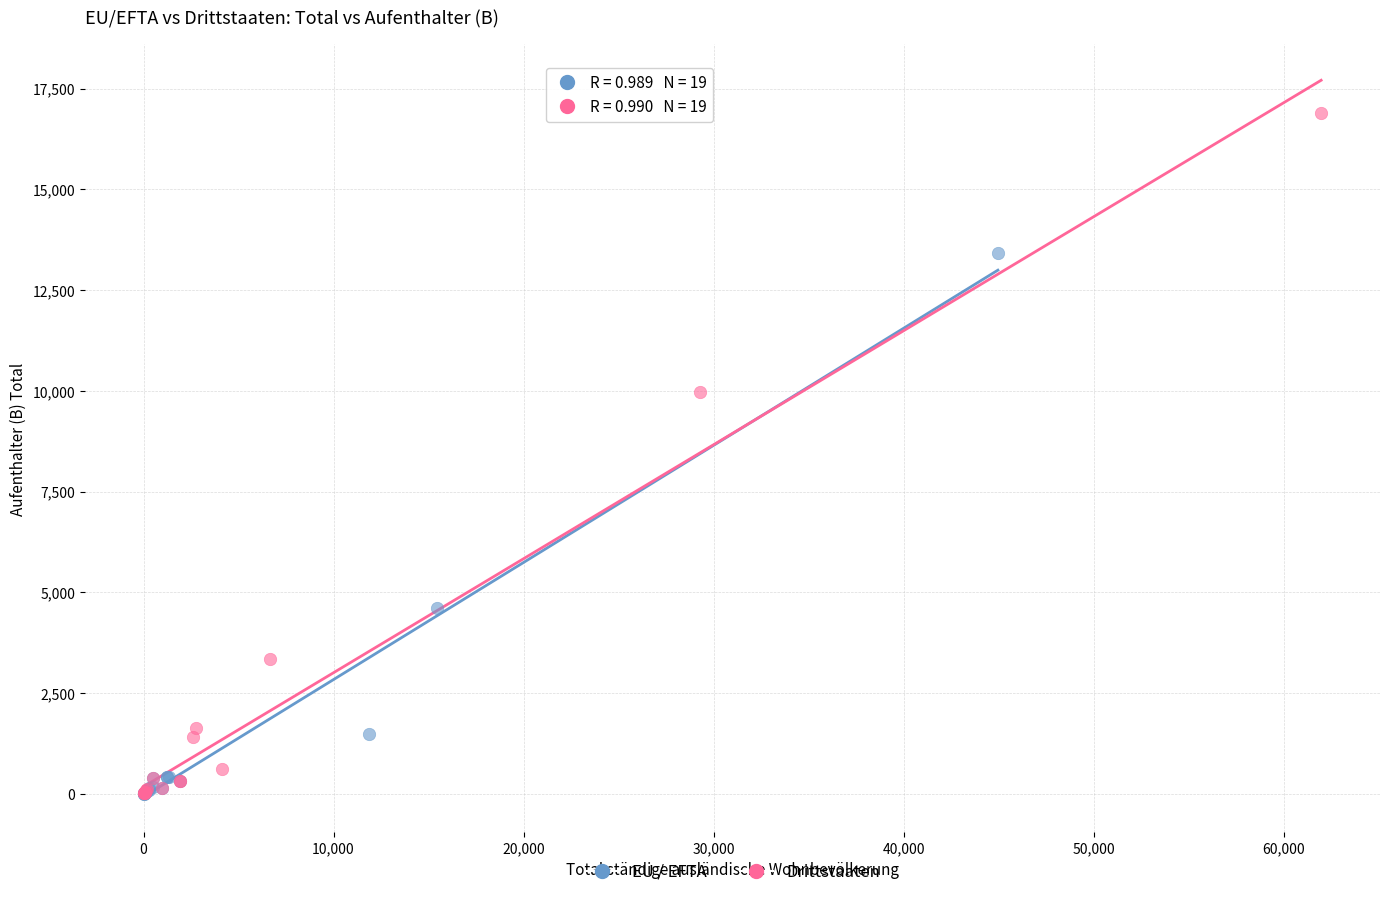

Which series reaches the maximum Y coordinate?

Drittstaaten